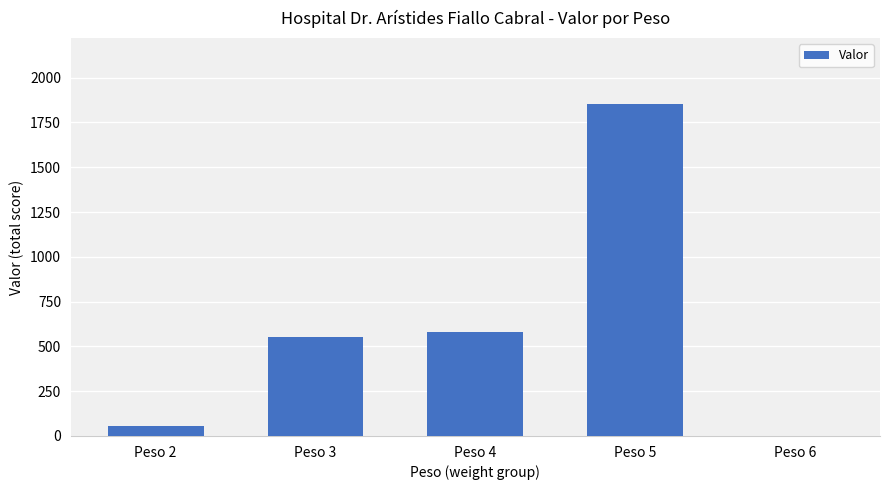

Is it true that the value at Peso 6 is 0?

True